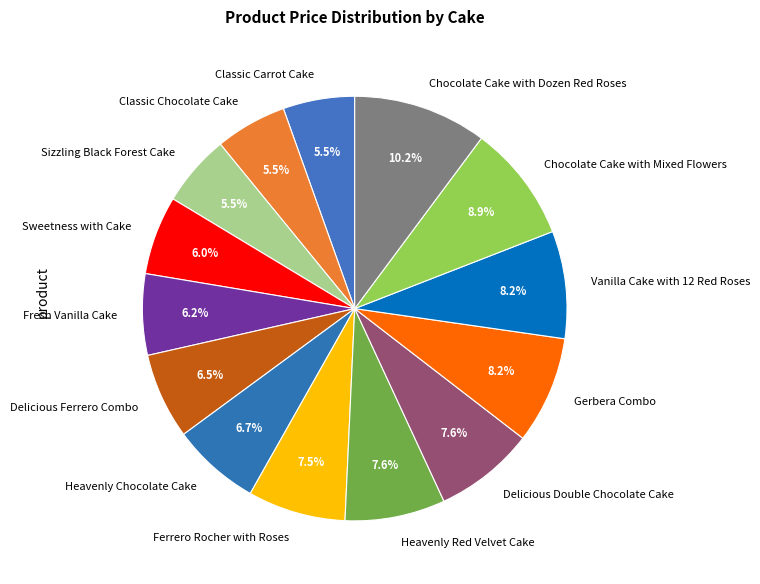

True or false: Ferrero Rocher with Roses accounts for 1% of the total.

False